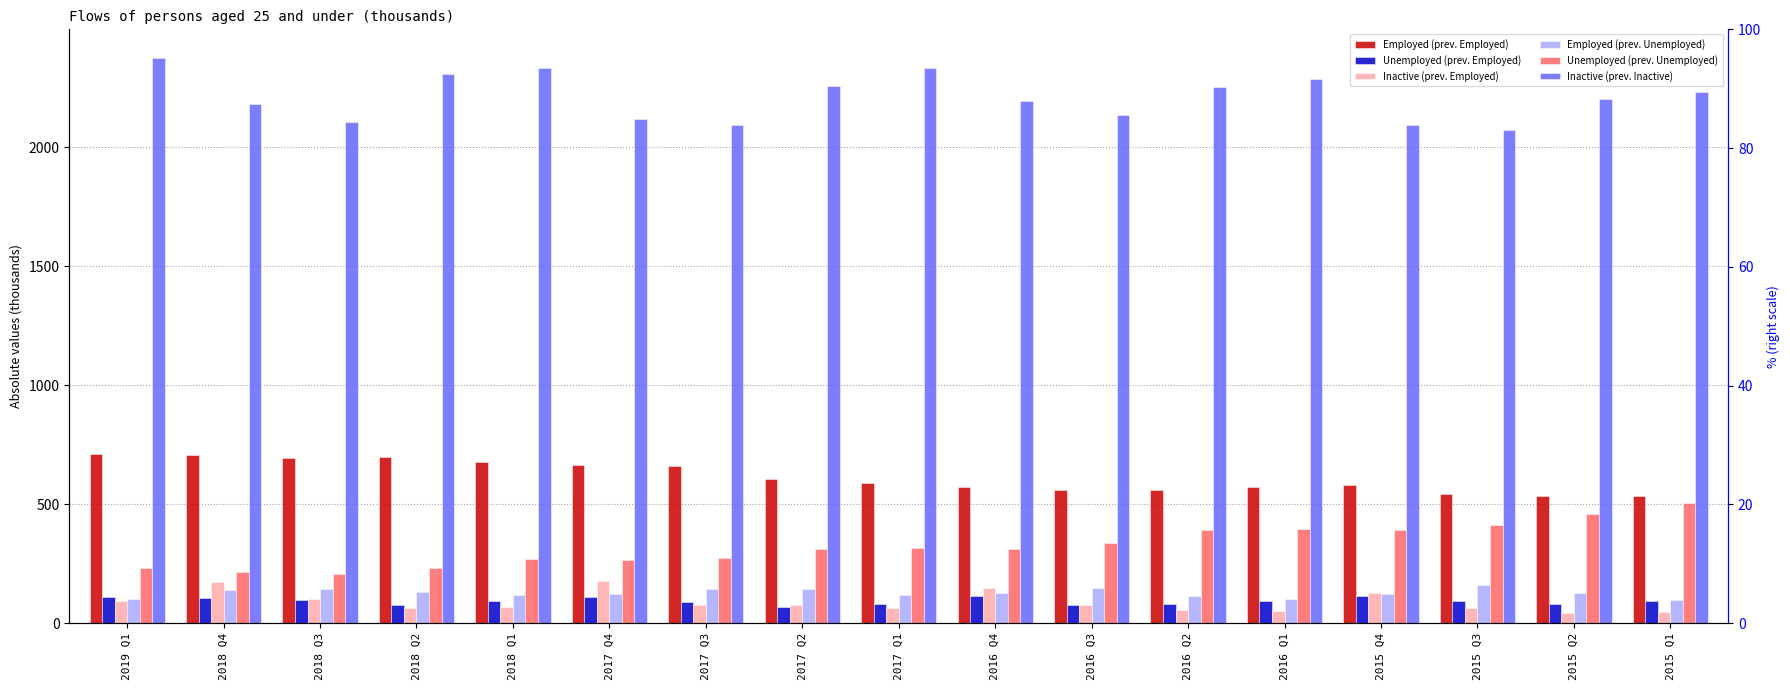

What is the approximate value of Inactive (prev. Inactive) at 2019 Q1?

2377.7